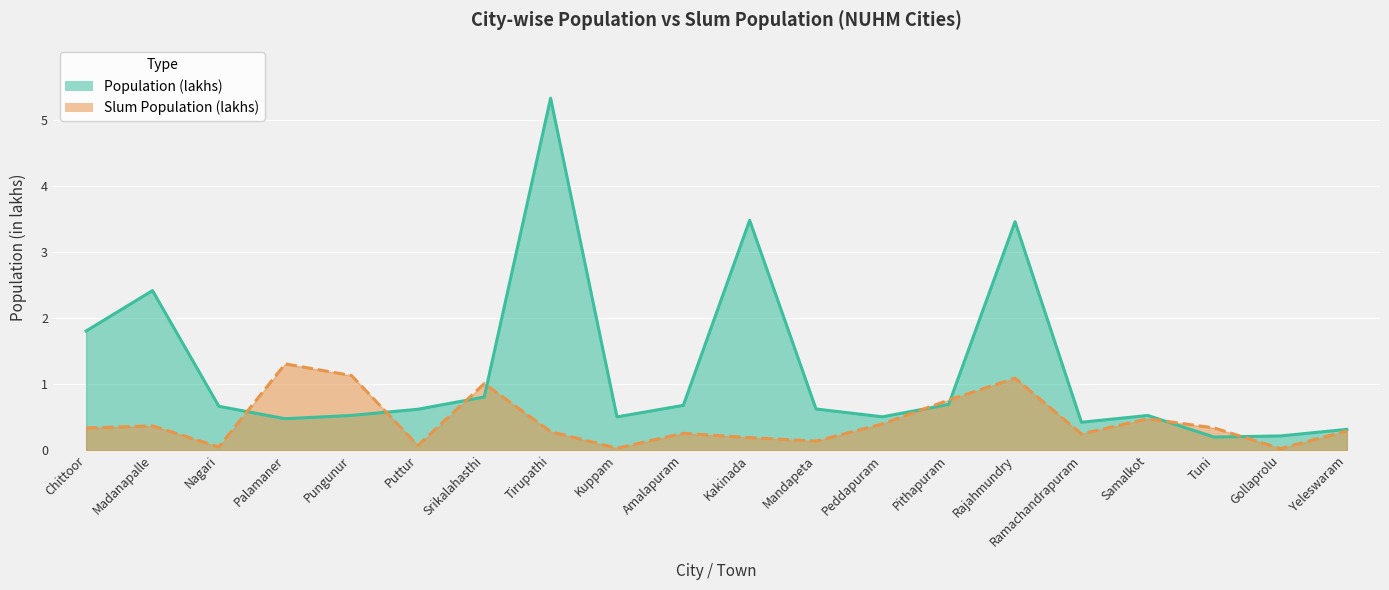

What is the sum of the Slum Population (lakhs) values at Amalapuram and Ramachandrapuram?

0.5